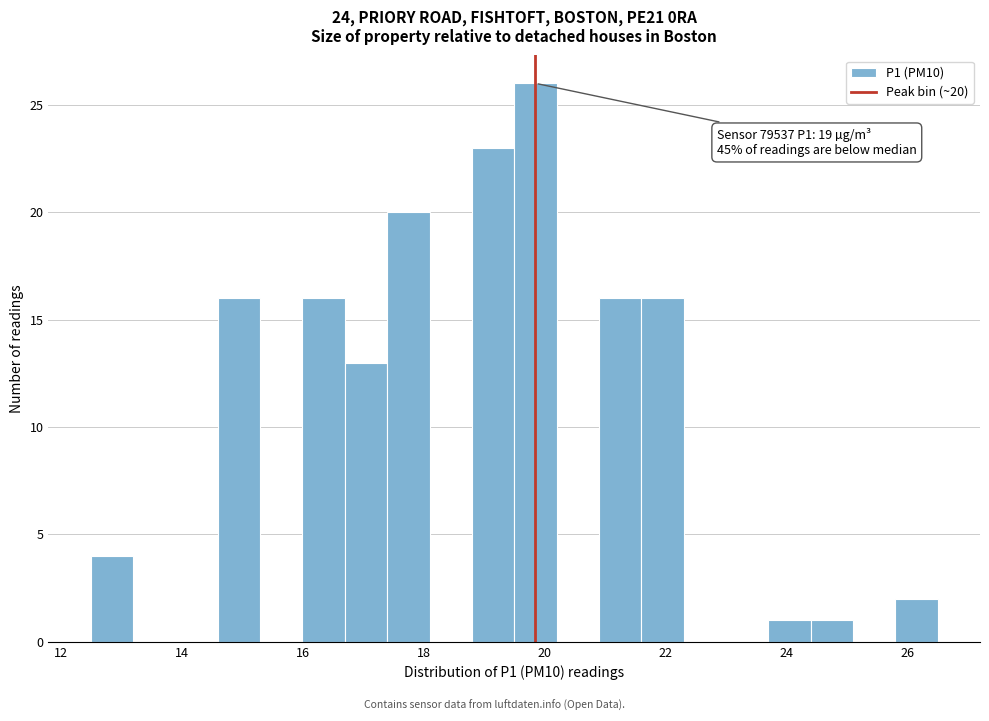

Read against the x-axis, roughly where is the centre of the tallest bar?

19.8